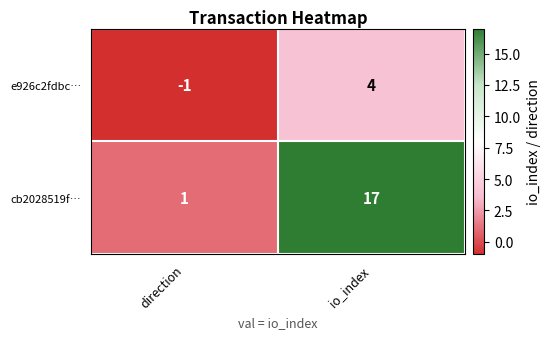

True or false: e926c2fdbc… has a value of 6 at io_index.

False